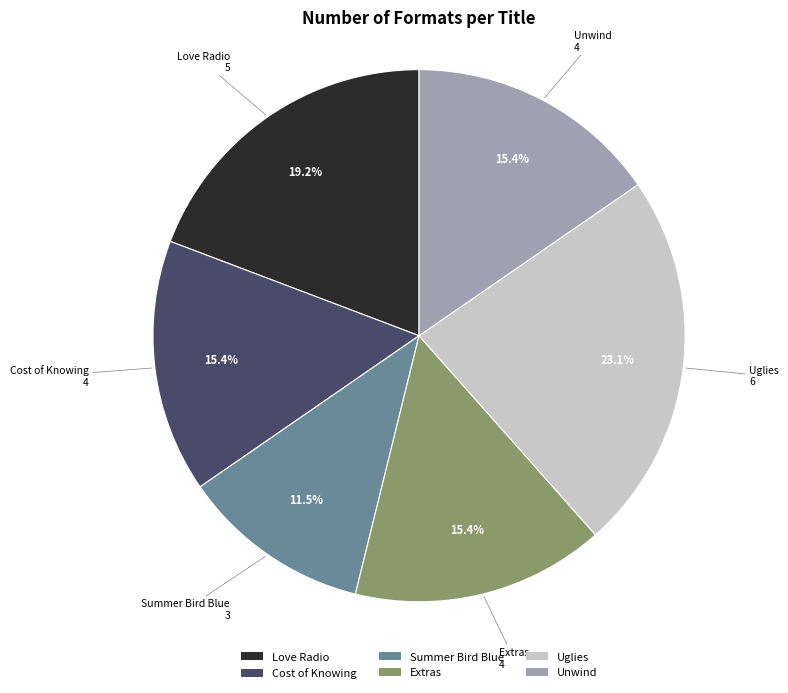

Does Love Radio account for over 50% of the chart?

No